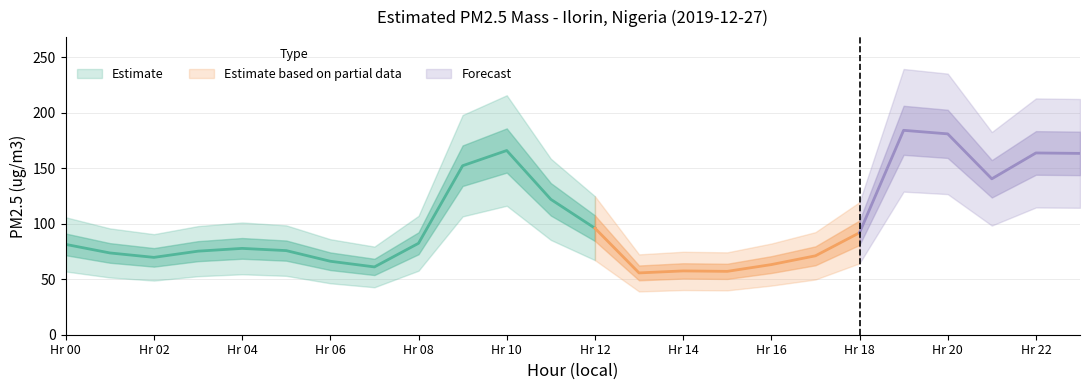

List the labels in order of value, smallest first.

13, 15, 14, 7, 16, 6, 2, 17, 1, 3, 5, 4, 0, 8, 18, 12, 11, 21, 9, 23, 22, 10, 20, 19